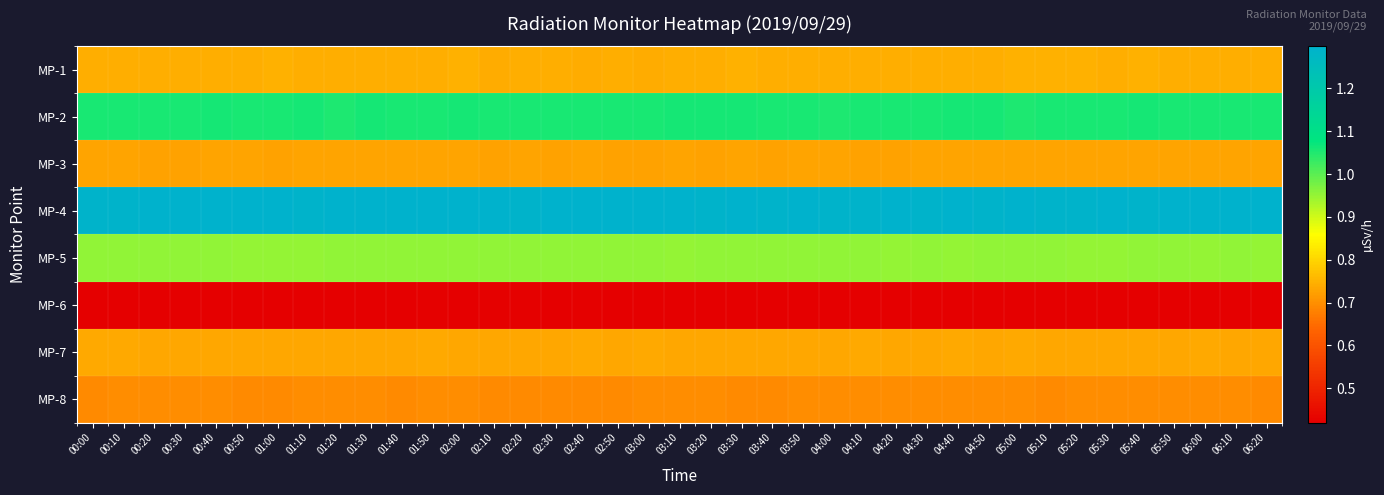

How many categories are shown in the chart?

39